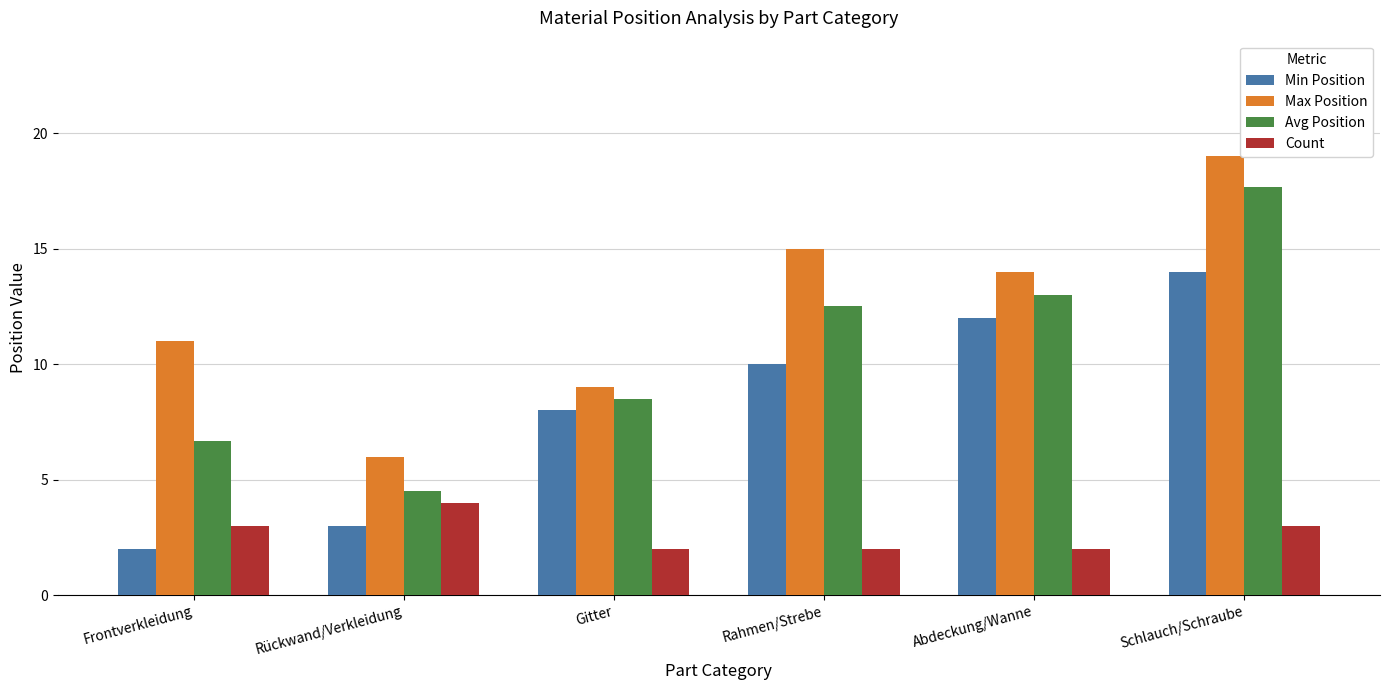

Between Rückwand/Verkleidung and Abdeckung/Wanne, which series saw the biggest shift?

Min Position